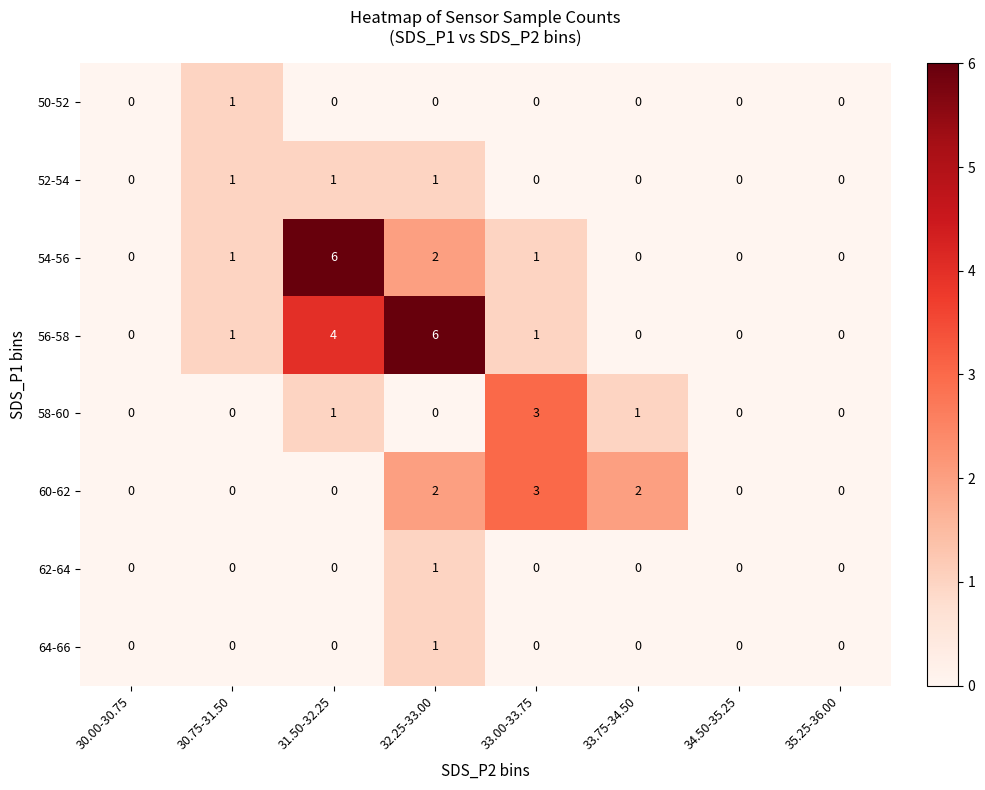

True or false: 60-62 has a value of 0 at 34.50-35.25.

True